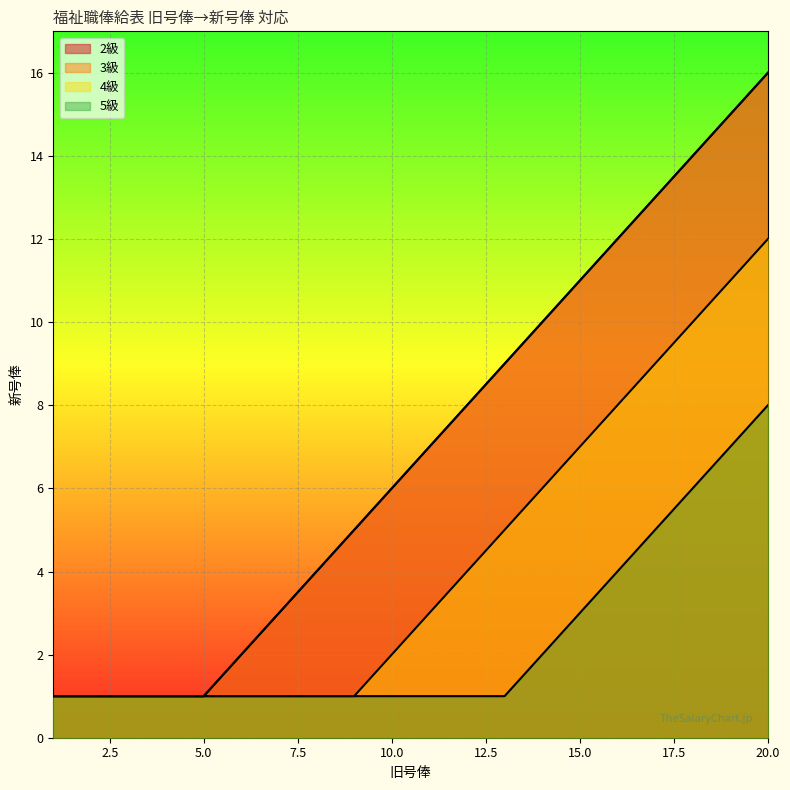

What is the value of the 5級 point at the 3rd from the left?

1